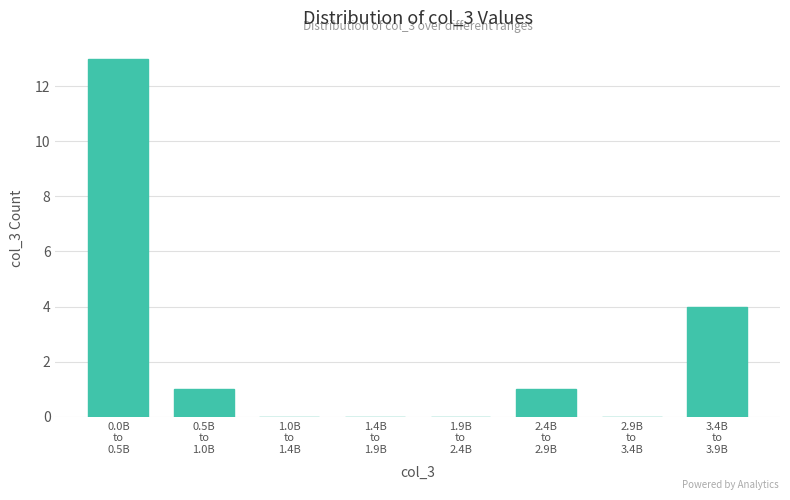

What is the sum of all values?

19